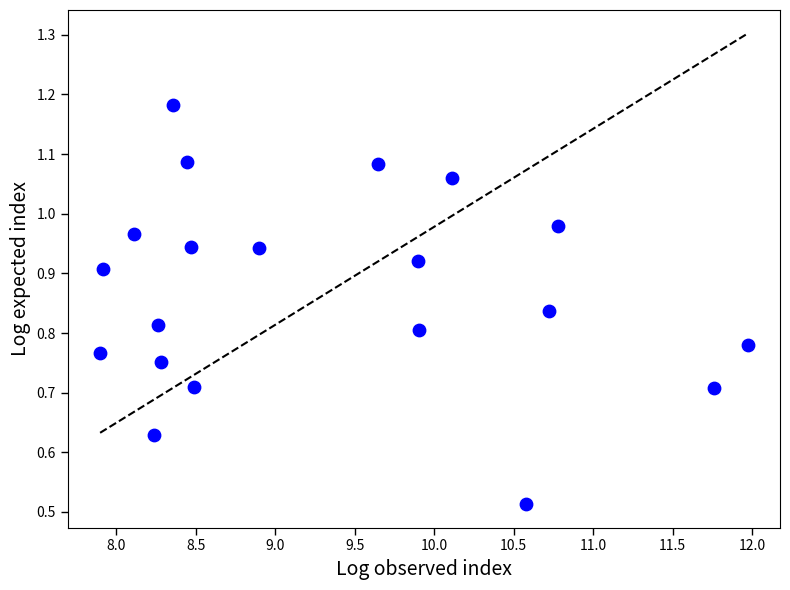

What is the range of X values (max minus min)?

4.1